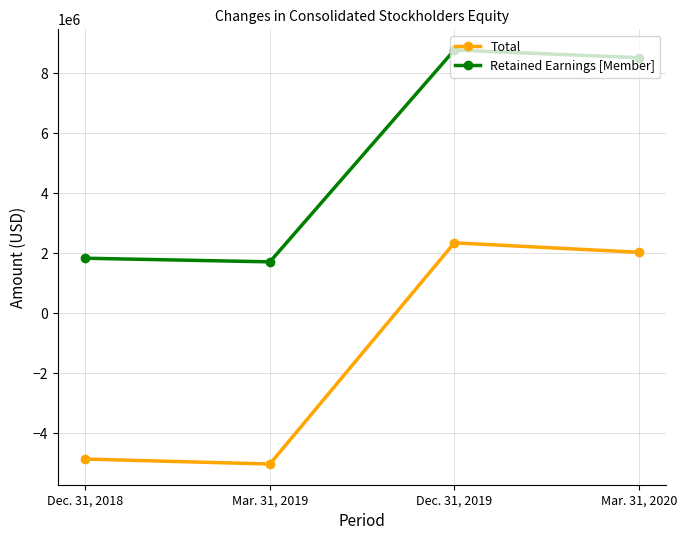

True or false: Retained Earnings [Member] and Total cross at least once.

False